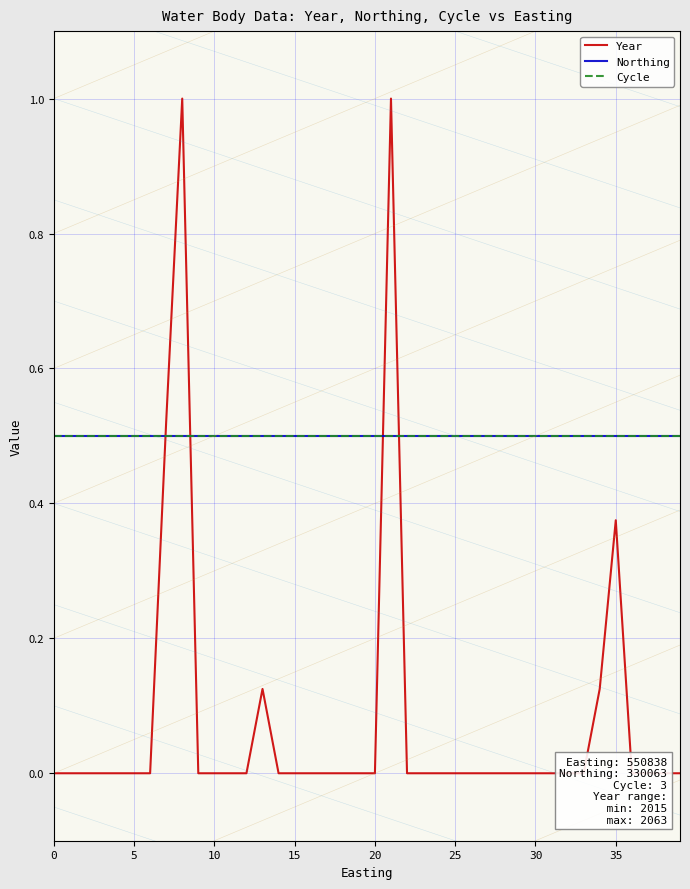

What is the label of the 29th point from the right?

11